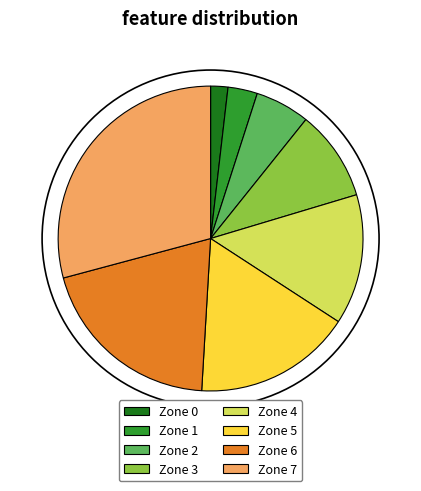

Which has a higher value, Zone 7 or Zone 4?

Zone 7